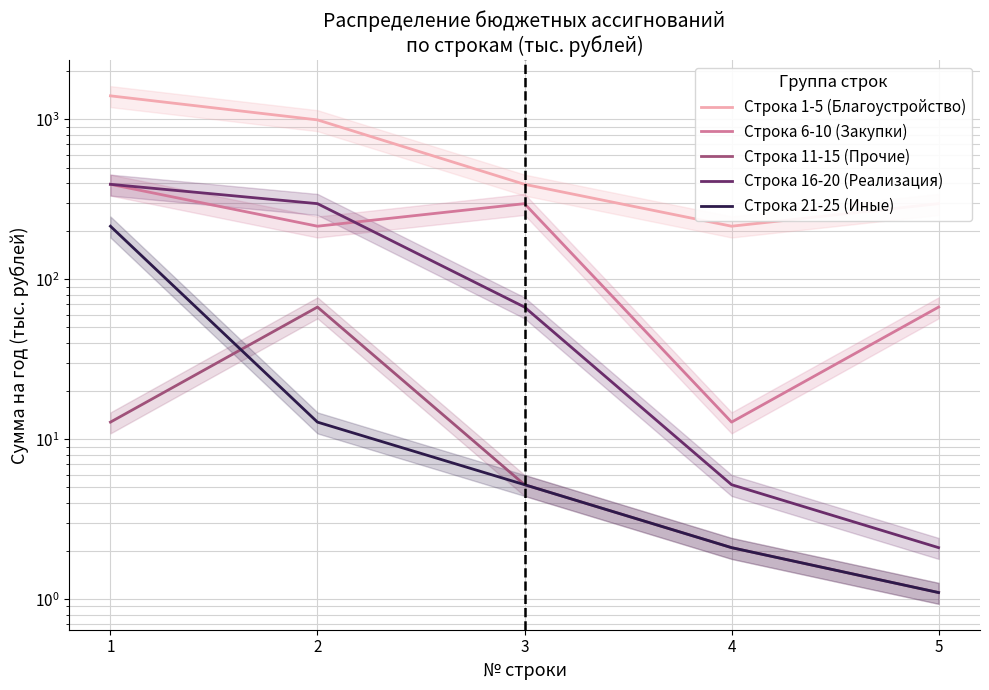

What is the sum of the Строка 6-10 (Закупки) values at 5 and 1?

460.1